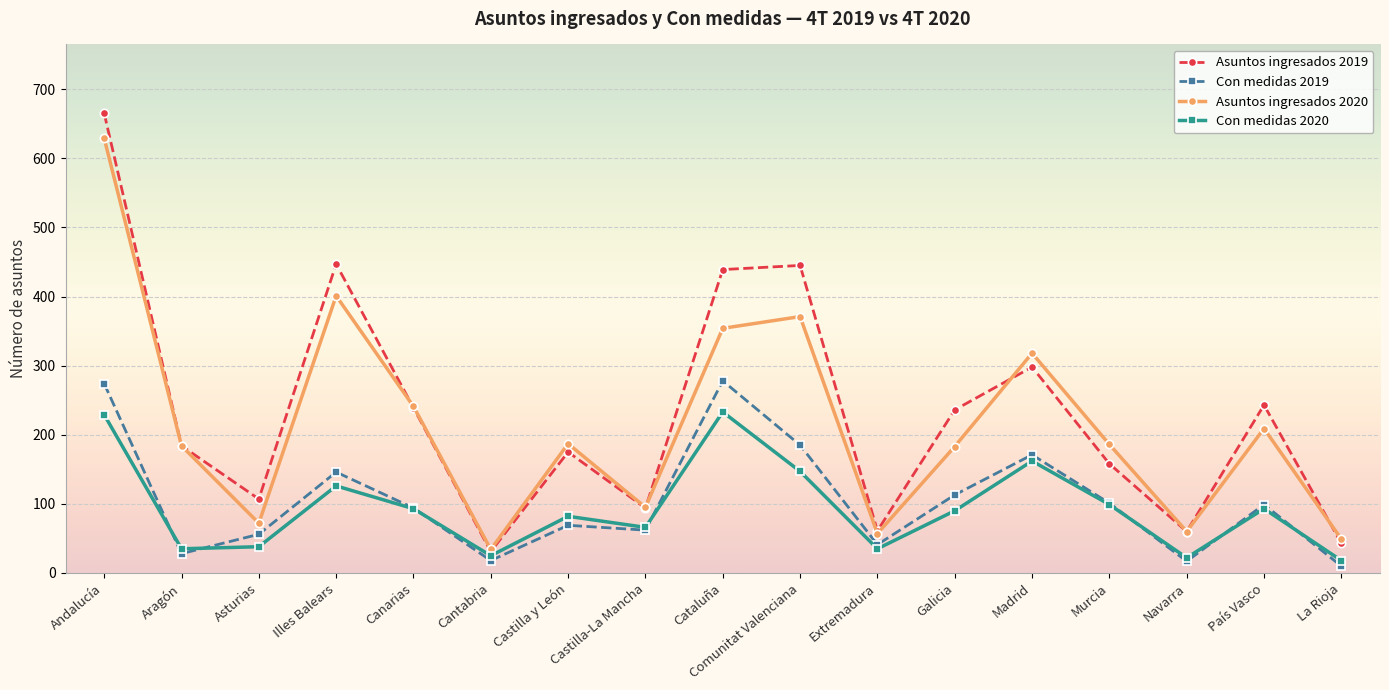

What is the difference between the maximum and minimum values in the Asuntos ingresados 2020 series?

595